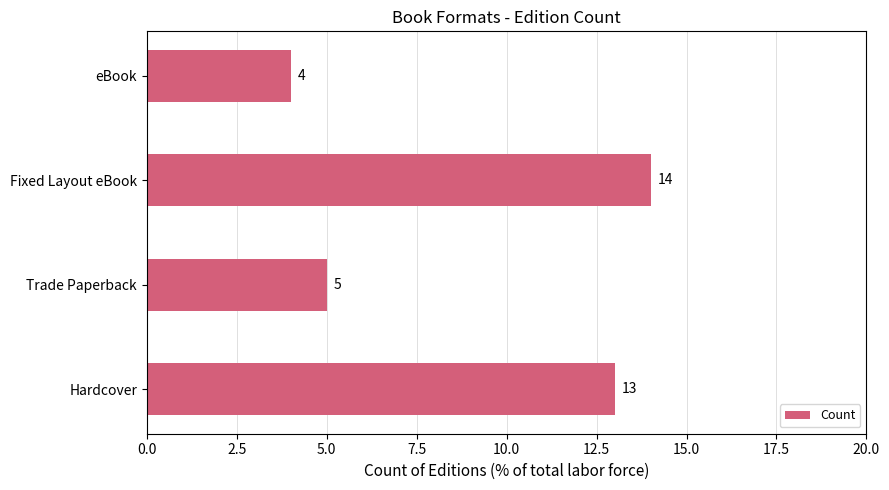

How many bars are there in total?

4